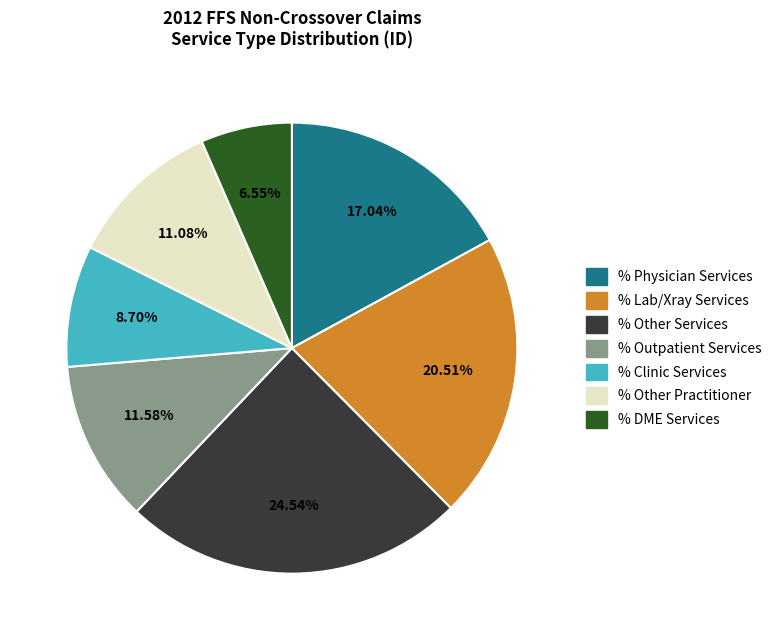

Is there a majority slice in this chart?

No